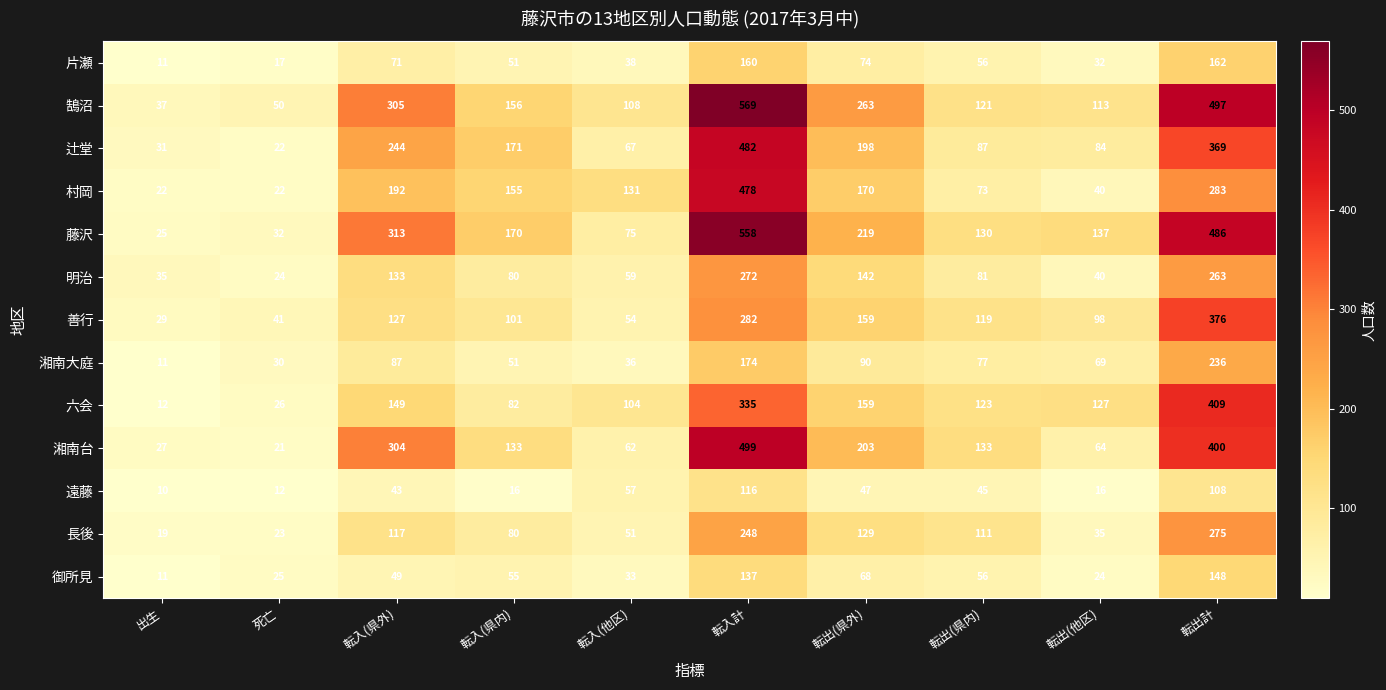

Which category has the highest value across all series?

転入計